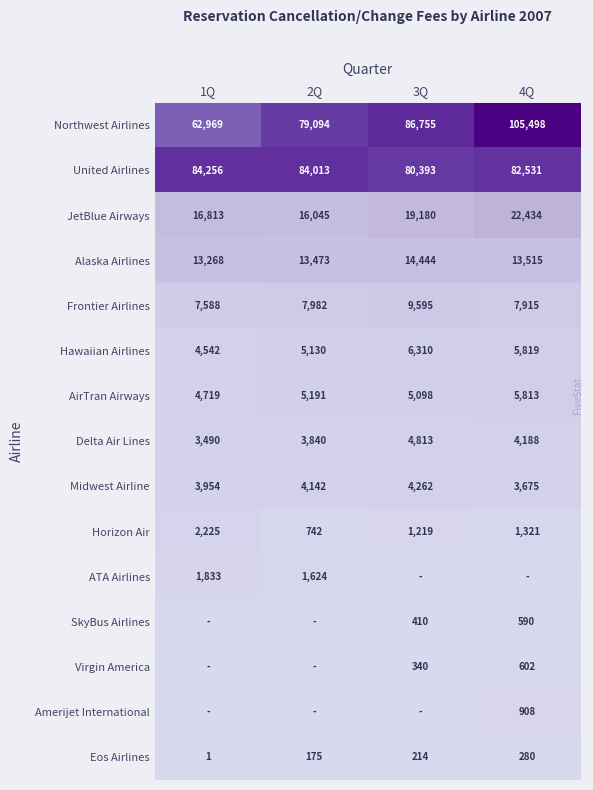

What is the spread (max minus min) of values at 2Q?

84013